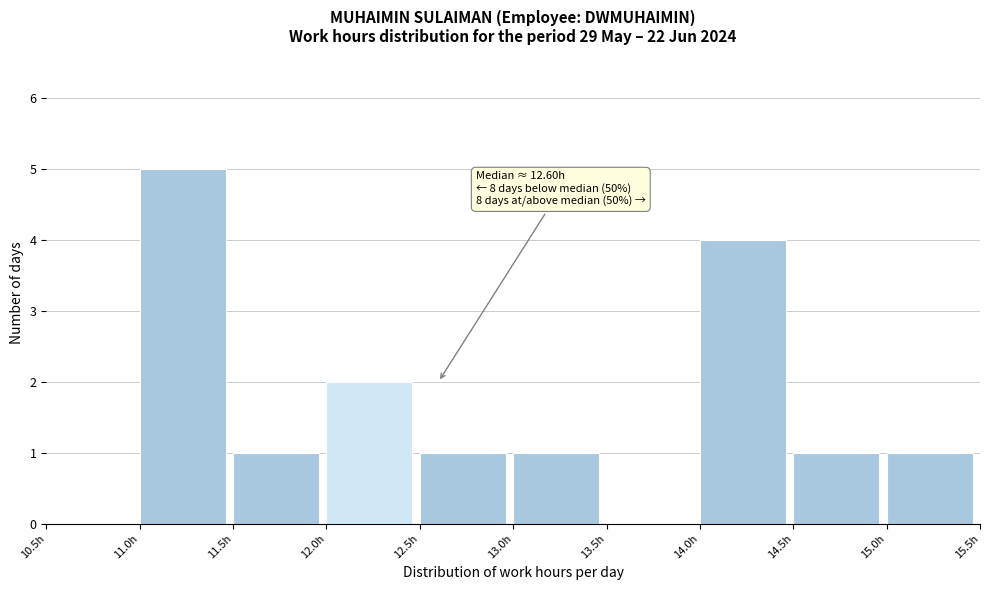

Which range on the x-axis has the tallest bar?

11.0 to 11.5